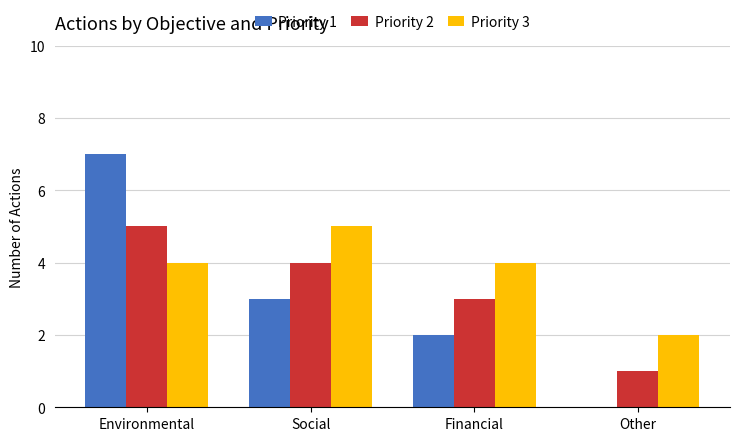

Is it true that Priority 2 equals 5 at Financial?

False